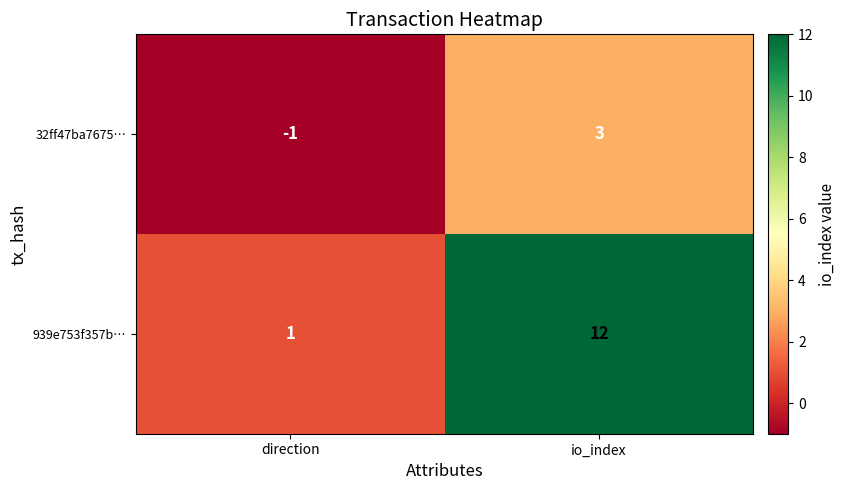

Which series has the largest total across all categories?

939e753f357b…